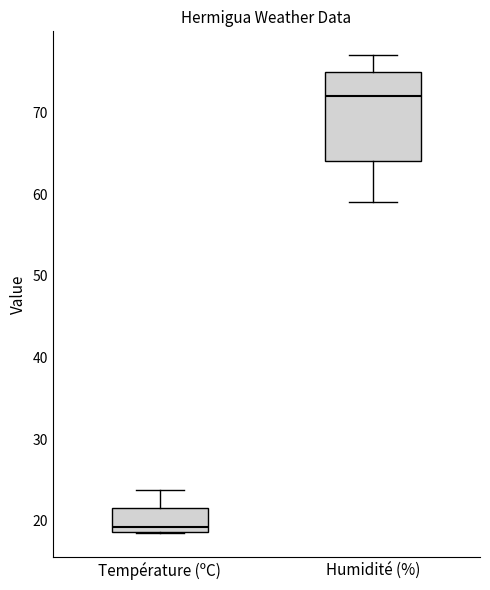

Comparing the boxes themselves (not the whiskers), which one is the tallest?

Humidité (%)